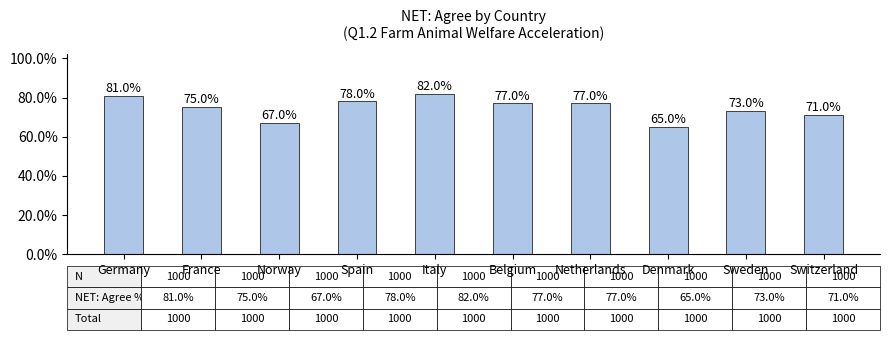

At which category does the chart reach its minimum across all series?

Denmark